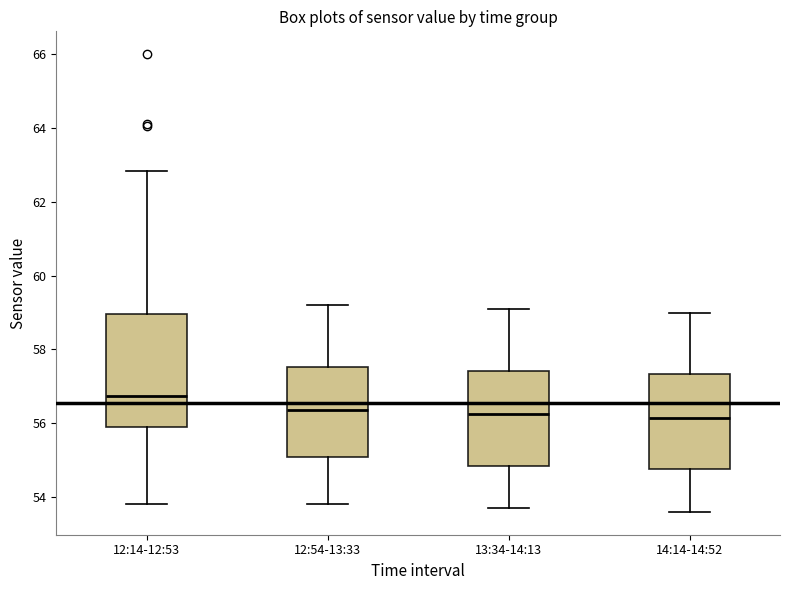

Reading left to right, transcribe this box plot: for each box, give where its median line is, the range the box spans, and where its two whiskers end, as read against the y-axis. The values are not printed on the chart, so give them approximately, as read against the axis.

12:14-12:53: median 56.8, box 55.8 to 59.0, whiskers 53.8 to 62.8
12:54-13:33: median 56.4, box 55.0 to 57.6, whiskers 53.8 to 59.2
13:34-14:13: median 56.2, box 54.8 to 57.4, whiskers 53.8 to 59.2
14:14-14:52: median 56.2, box 54.8 to 57.4, whiskers 53.6 to 59.0